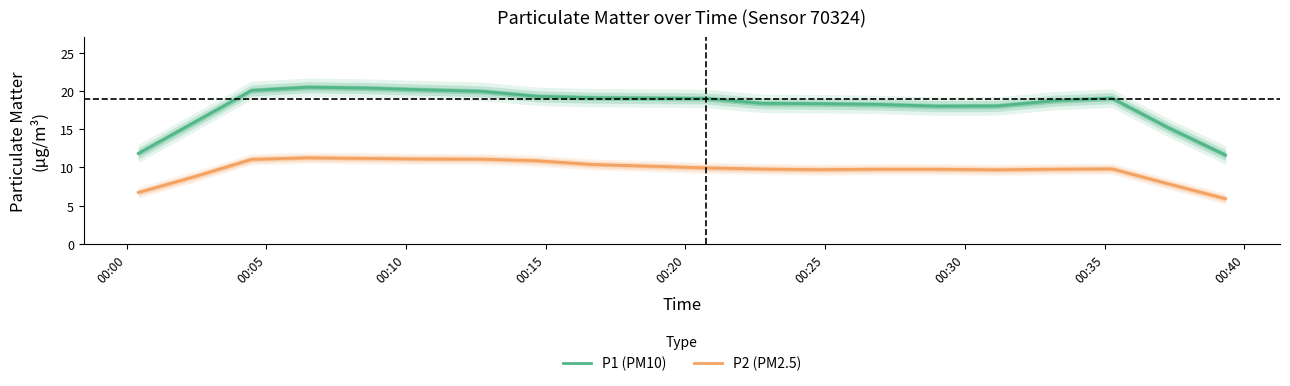

What is the average value of the P2 (PM2.5) series?

9.7